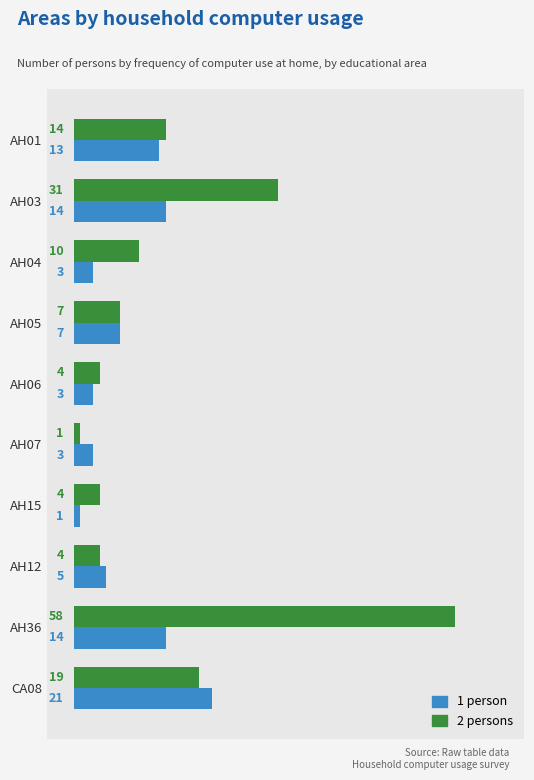

True or false: 1 person has a value of 3 at AH04.

True